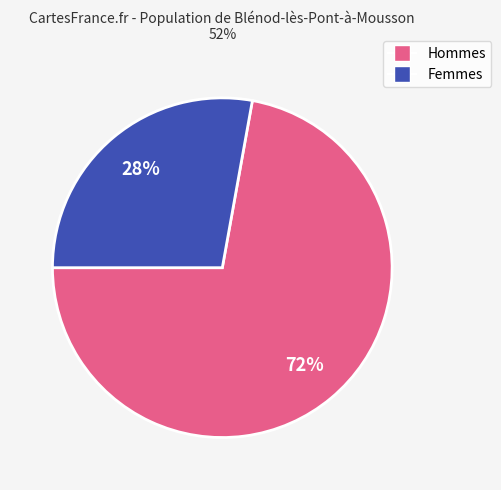

True or false: Femmes accounts for 14% of the total.

False